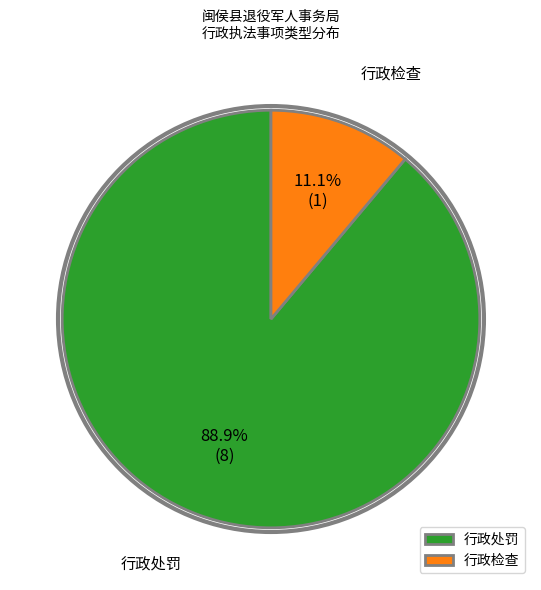

What portion of the pie excludes 行政检查?

88.9%